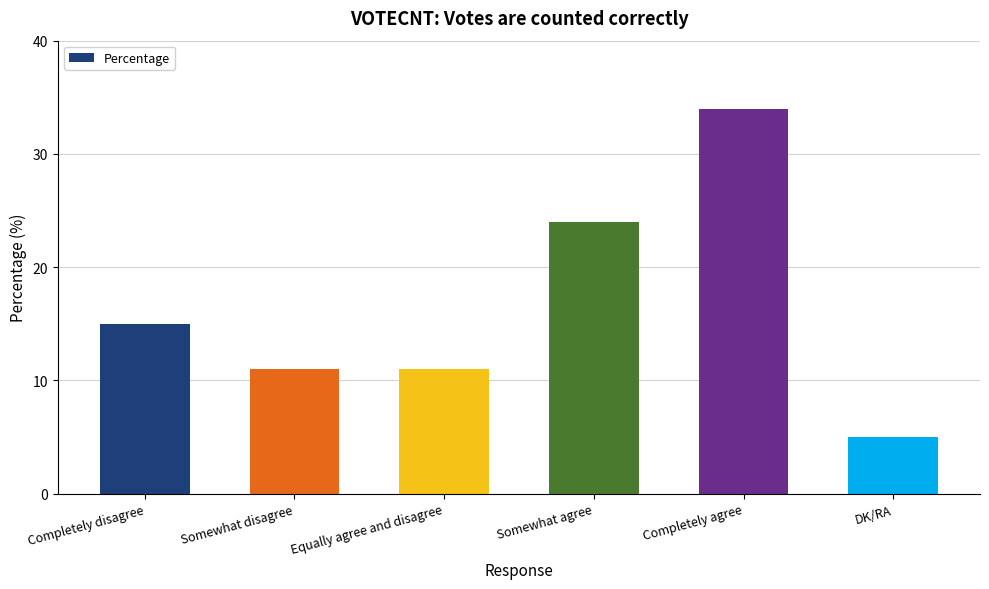

What is the maximum value shown in the chart?

34